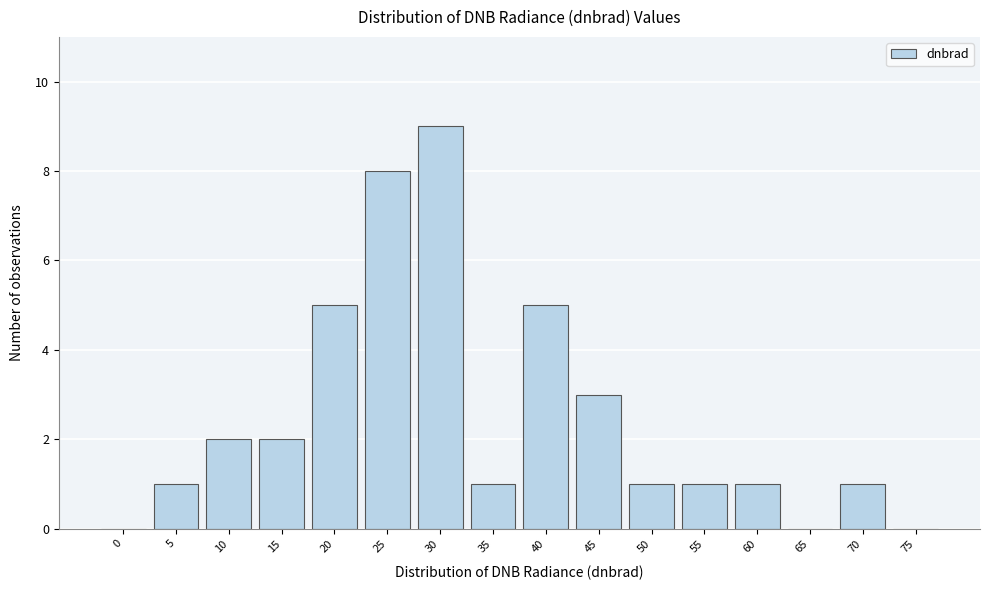

Reading right to left, transcribe all the data shown in this chart.

75=0	70=1	65=0	60=1	55=1	50=1	45=3	40=5	35=1	30=9	25=8	20=5	15=2	10=2	5=1	0=0